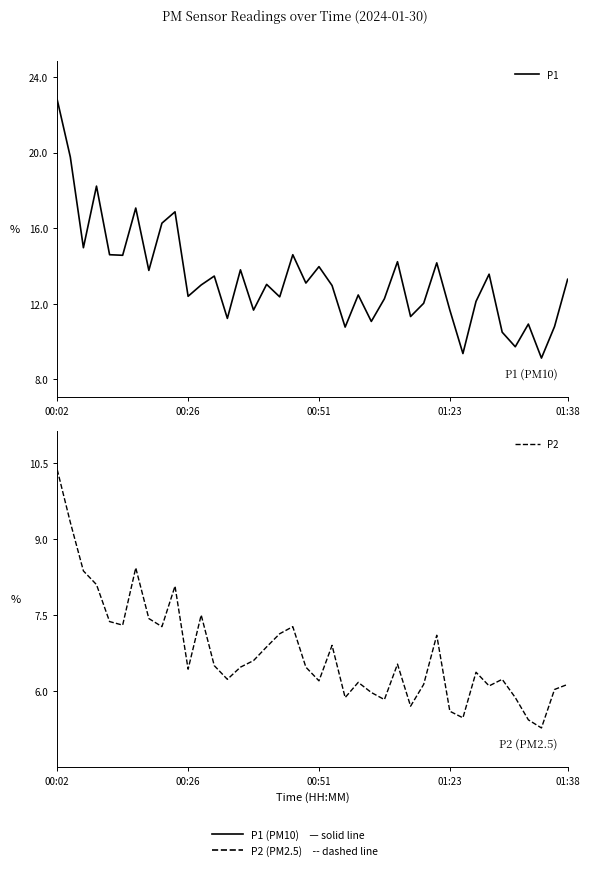

True or false: P2 and P1 cross at least once.

False